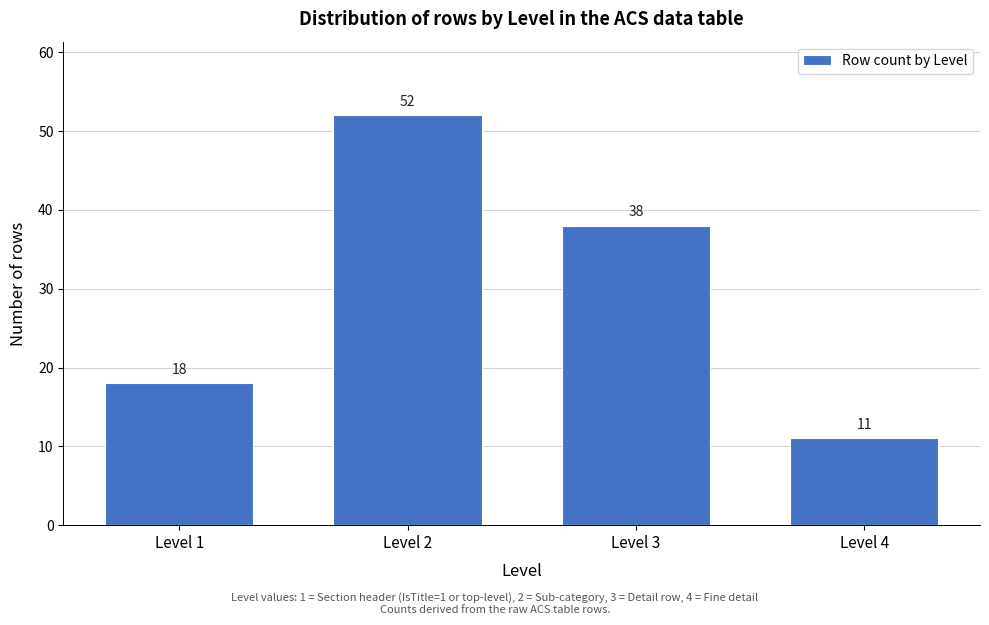

Reading left to right, what are all the values shown in this chart?

Level 1=18	Level 2=52	Level 3=38	Level 4=11